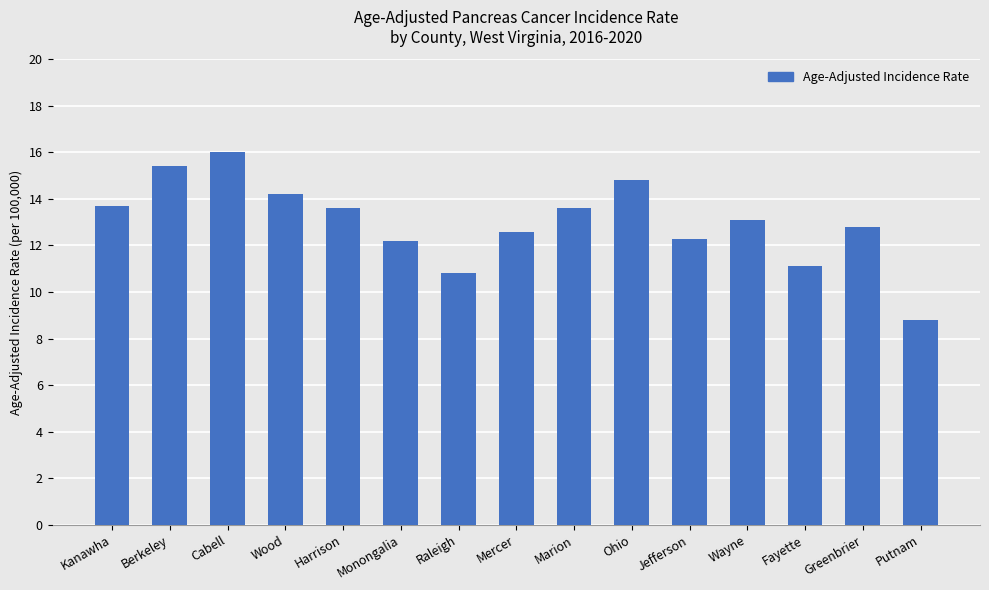

What is the label of the 4th bar from the left?

Wood